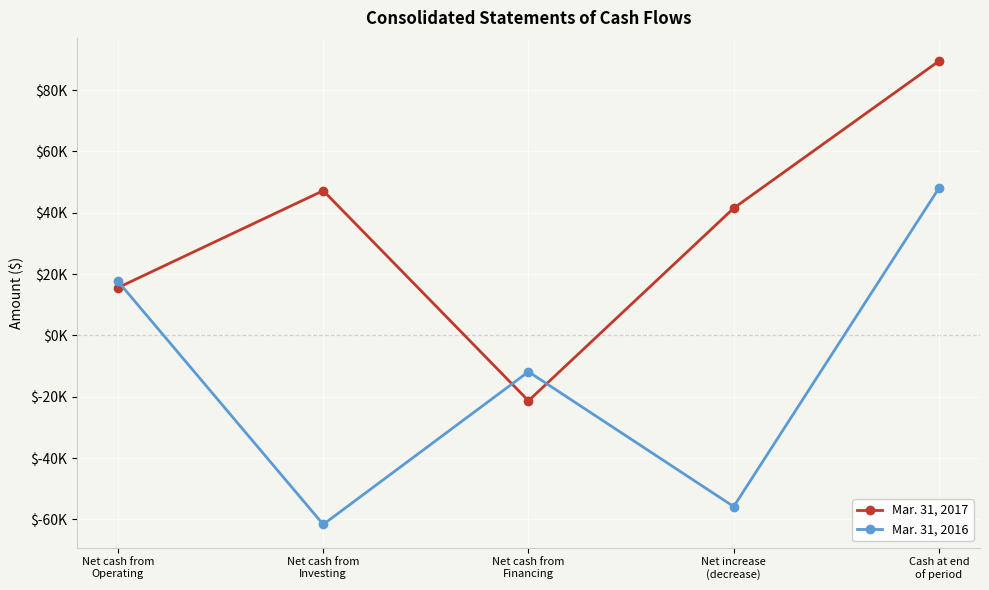

Which has a higher value, Net cash from
Financing or Net cash from
Investing?

Net cash from
Investing